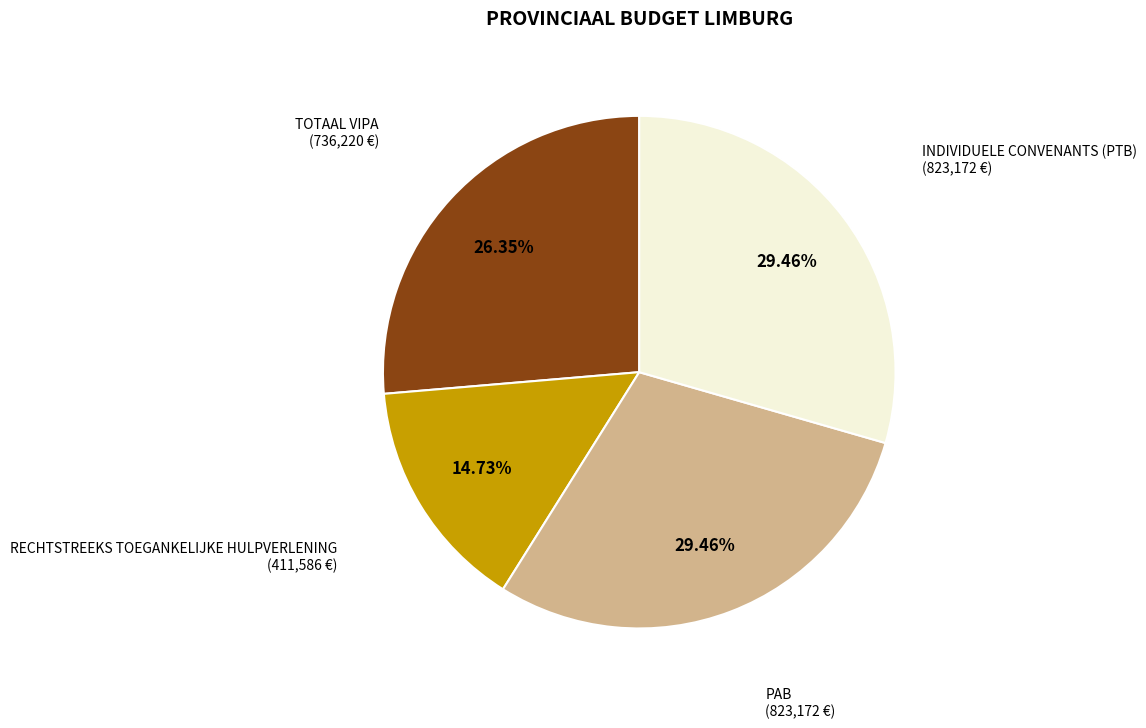

Does any single category account for the majority?

No